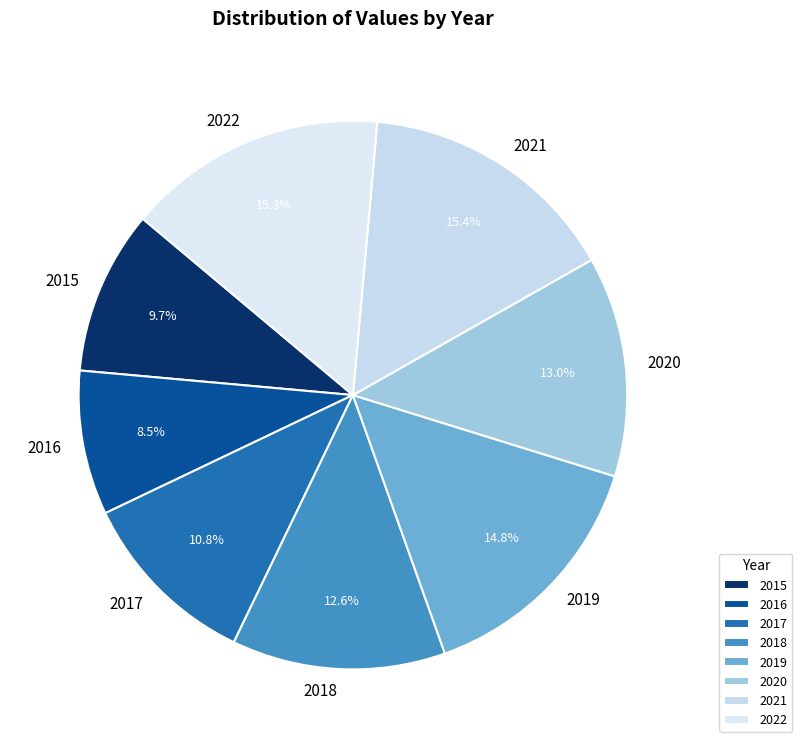

Combined, what portion of the pie is 2017 and 2022?

26.1%